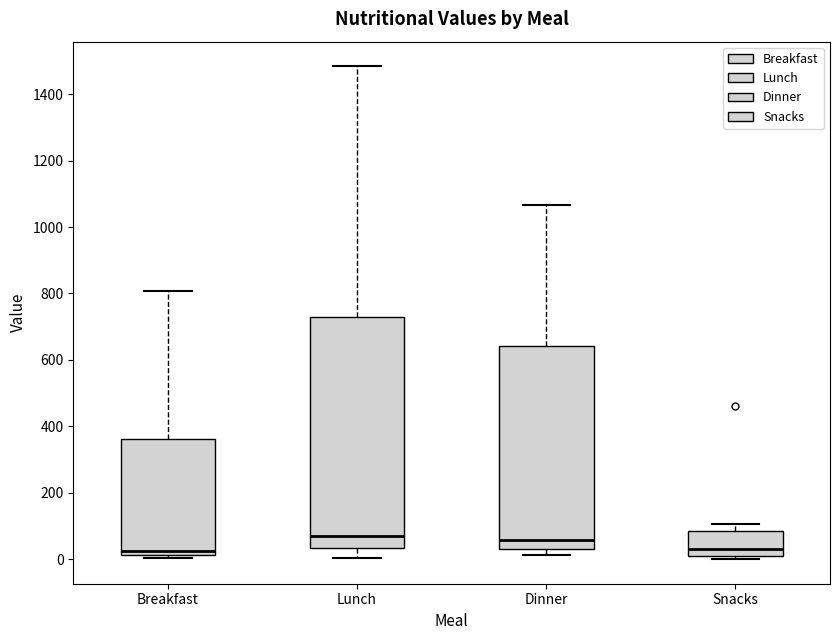

Reading left to right, read every box against the y-axis: the position of its median line, the range the box covers, and the ends of its whiskers. The values are not printed on the chart, so give them approximately, as read against the axis.

Breakfast: median 20 (just above the box's lower edge), box 20 to 360, whiskers 0 to 800
Lunch: median 60, box 40 to 720, whiskers 0 to 1480
Dinner: median 60, box 40 to 640, whiskers 20 to 1060
Snacks: median 20 (just above the box's lower edge), box 20 to 80, whiskers 0 to 100